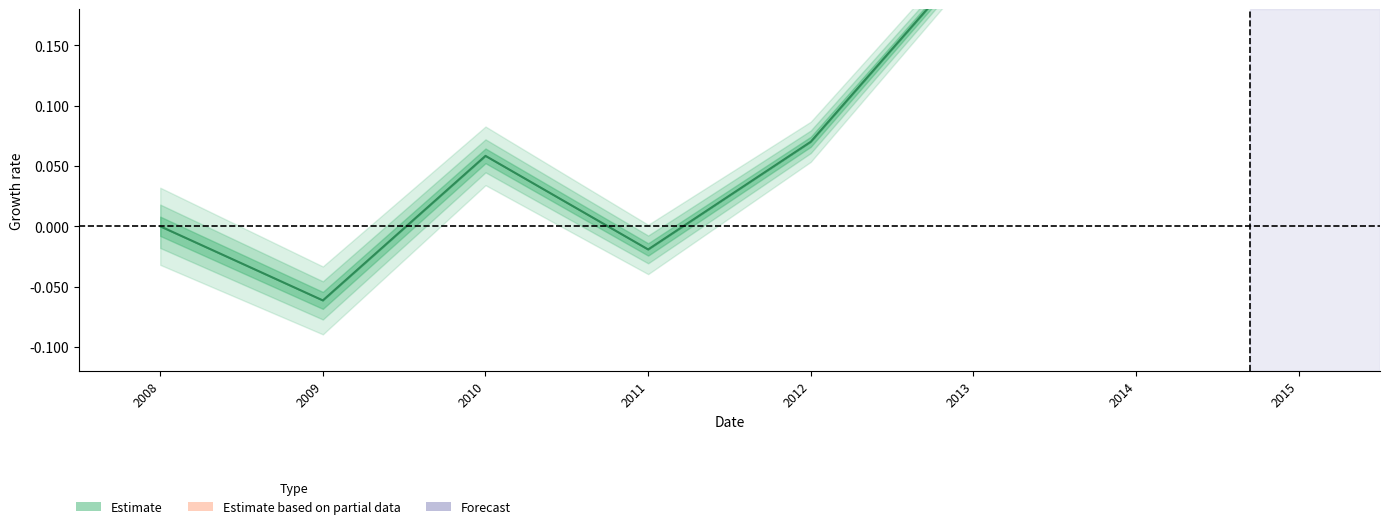

Reading left to right, list all the values displayed in this chart.

2008=0.0	2009=-0.1	2010=0.1	2011=-0.0	2012=0.1	2013=0.2